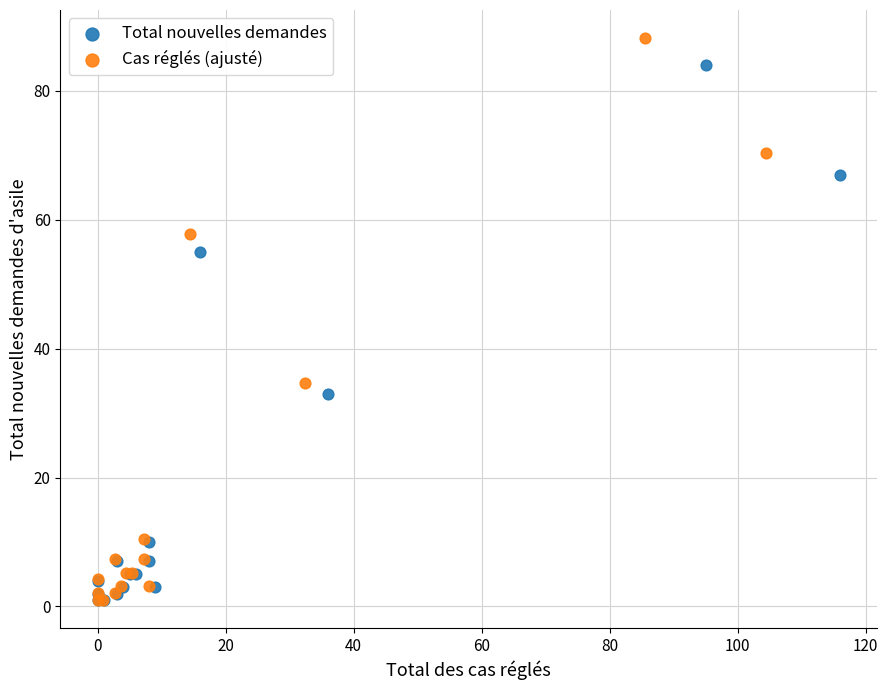

Which series has the largest Y range (max minus min)?

Cas réglés (ajusté)